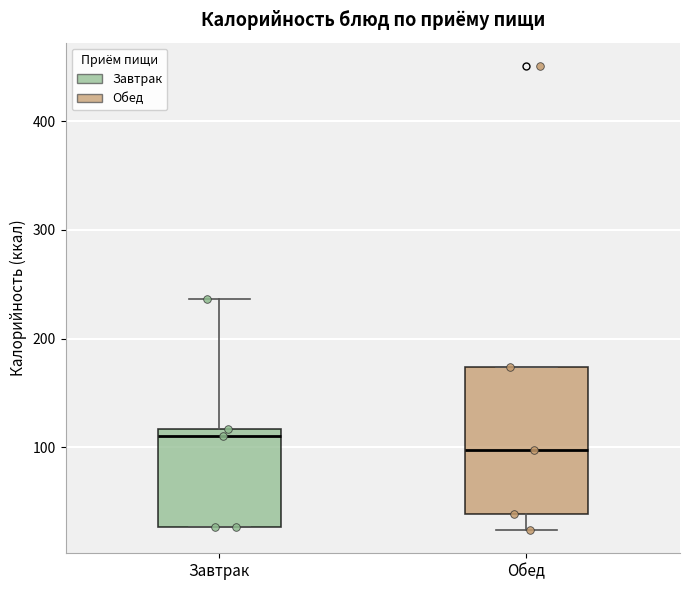

Reading left to right, read every box against the y-axis: the position of its median line, the range the box covers, and the ends of its whiskers. The values are not printed on the chart, so give them approximately, as read against the axis.

Завтрак: median 110, box 30 to 120, whiskers 30 to 240
Обед: median 100, box 40 to 170, whiskers 20 to 170